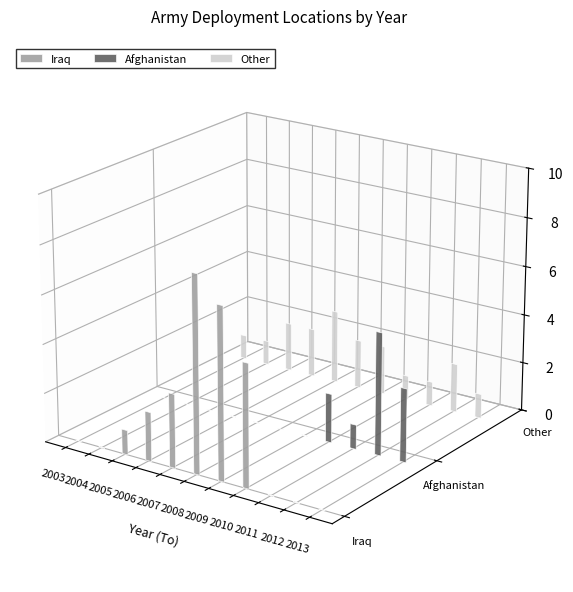

What is the difference between the Other values at 2007 and 2005?

2